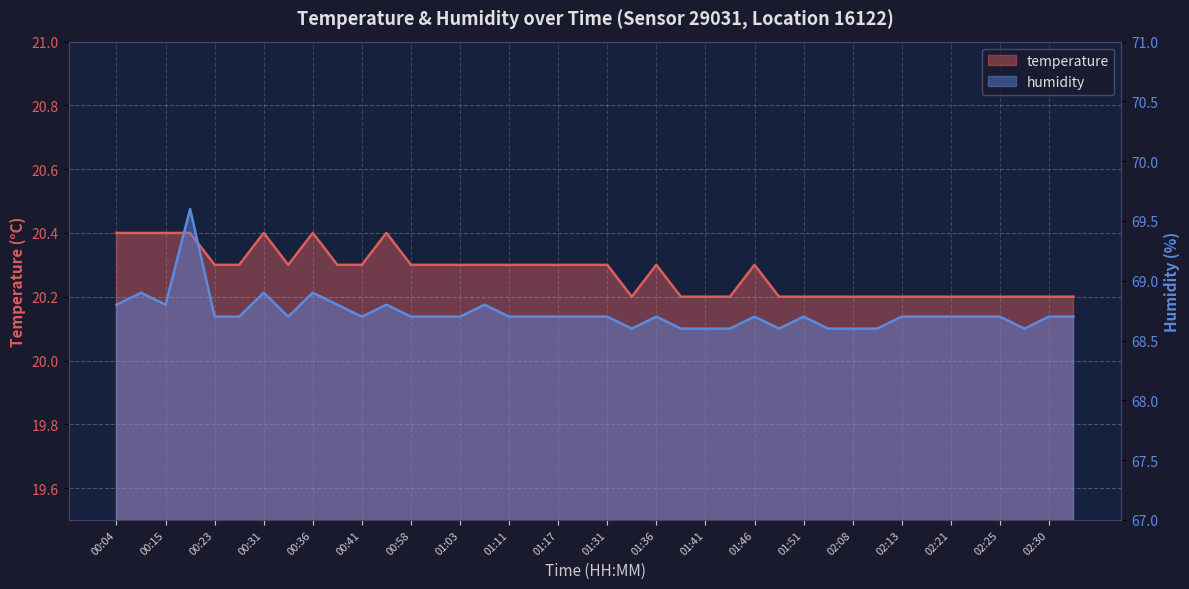

How many lines are shown in the chart?

2